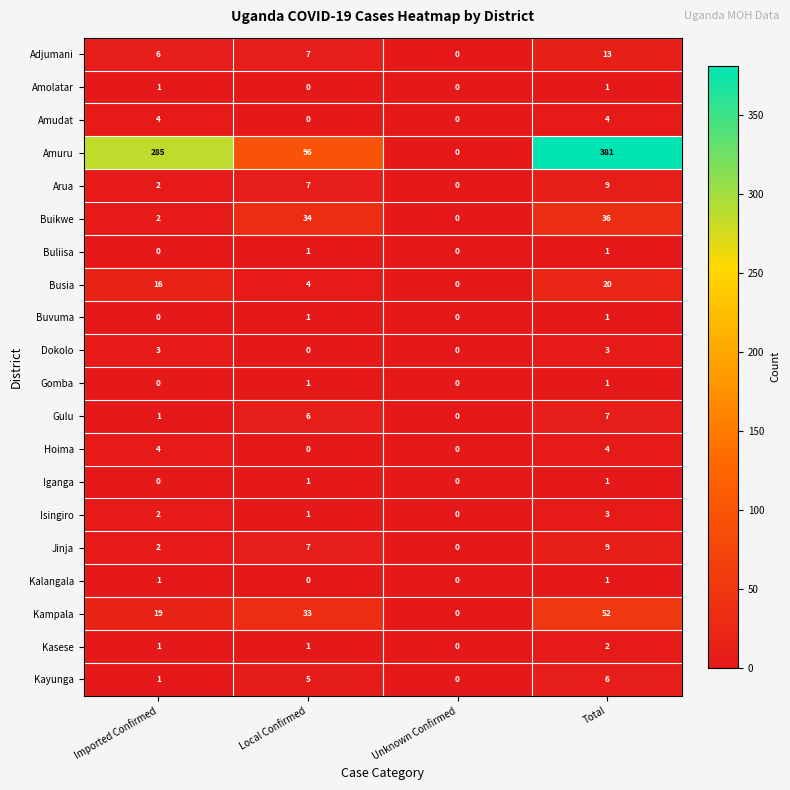

At which category is the sum across all series the highest?

Total